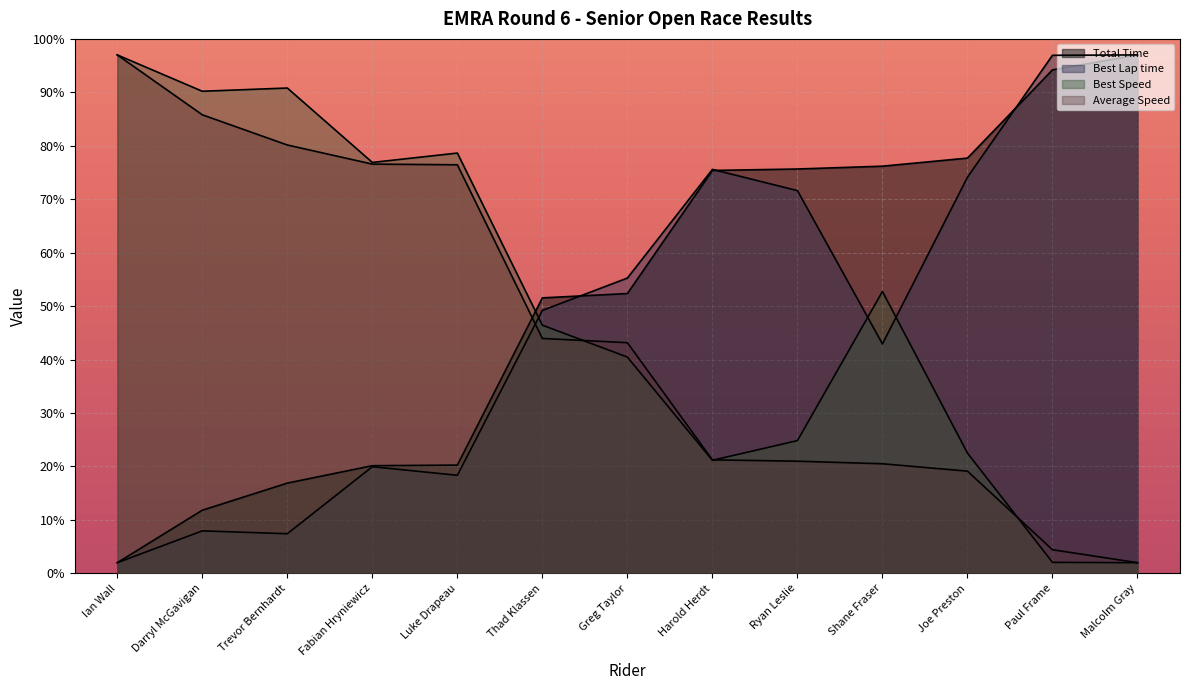

At which label does Best Lap time first exceed 49?

Thad Klassen